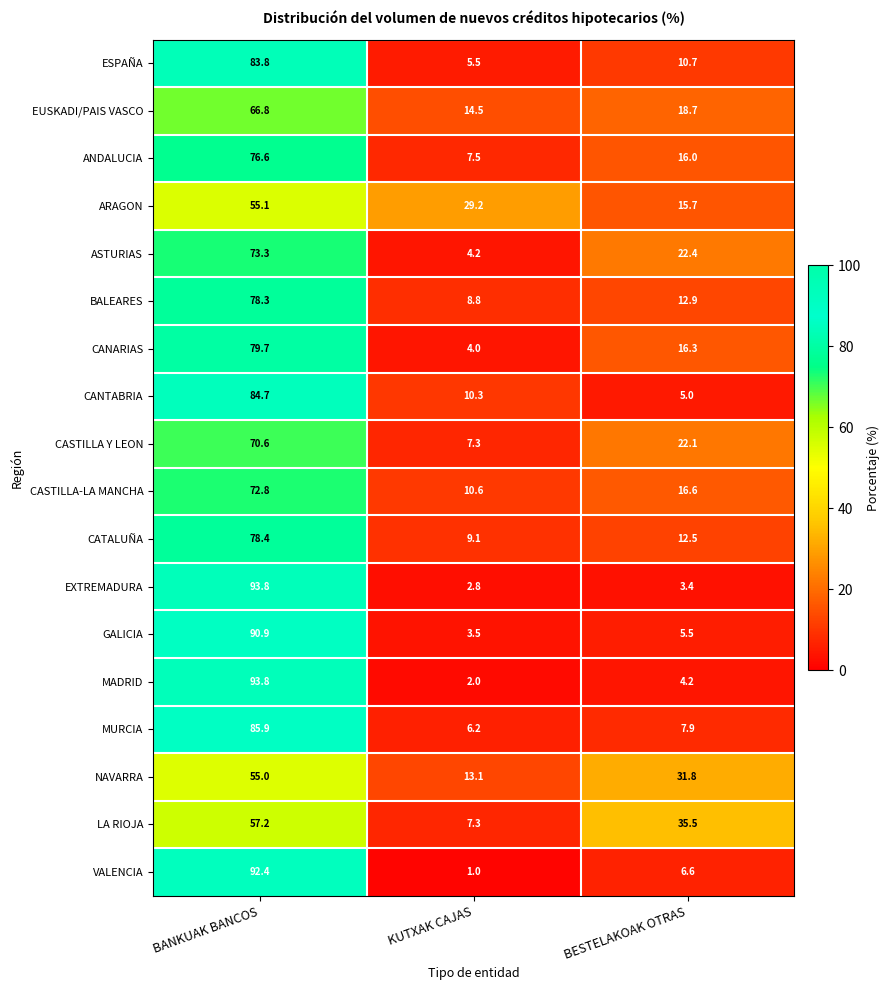

Between KUTXAK CAJAS and BESTELAKOAK OTRAS, which series saw the biggest shift?

LA RIOJA